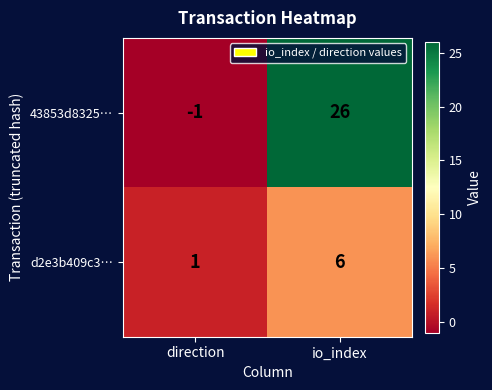

Where is 43853d8325… nearest to the value 12?

direction